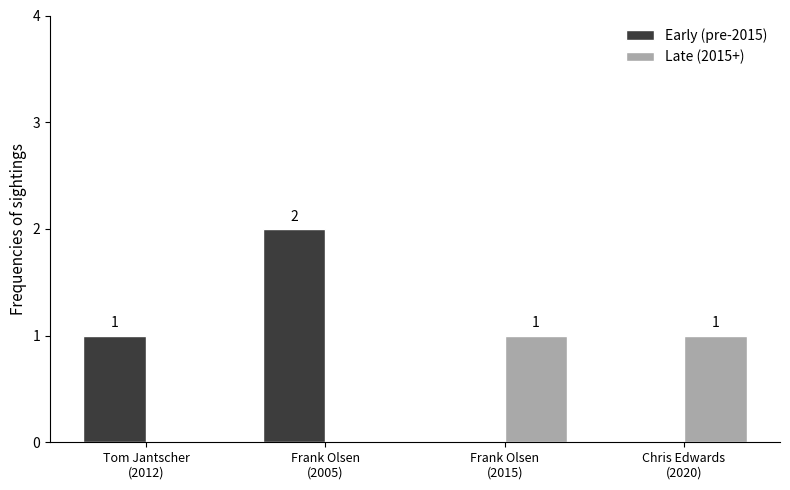

Reading left to right, list all the values displayed in this chart.

Early (pre-2015): Tom Jantscher
(2012)=1	Frank Olsen
(2005)=2	Frank Olsen
(2015)=0	Chris Edwards
(2020)=0
Late (2015+): Tom Jantscher
(2012)=0	Frank Olsen
(2005)=0	Frank Olsen
(2015)=1	Chris Edwards
(2020)=1